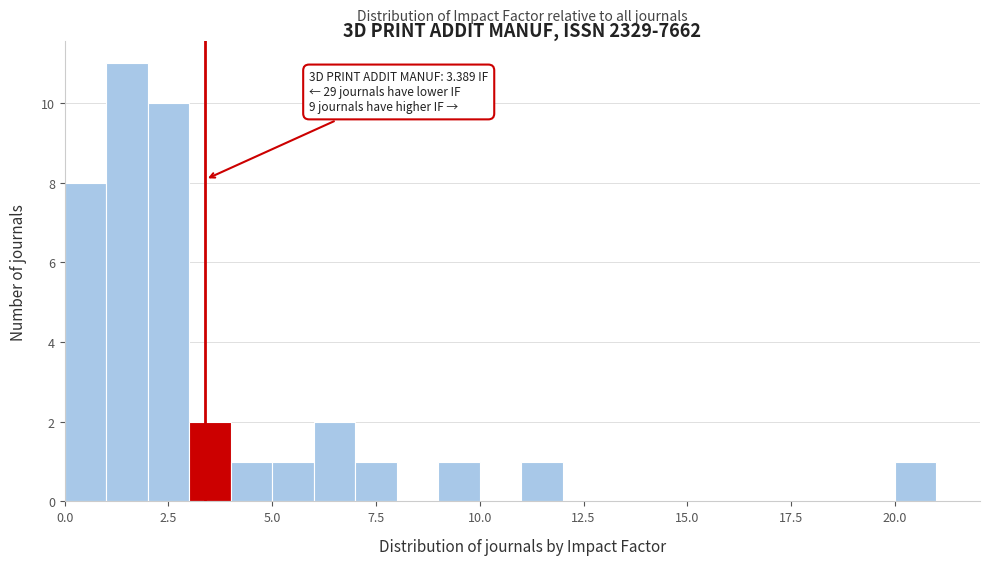

Around what value on the x-axis is the tallest bar? Give the approximate position of its centre, as read against the axis.

1.5